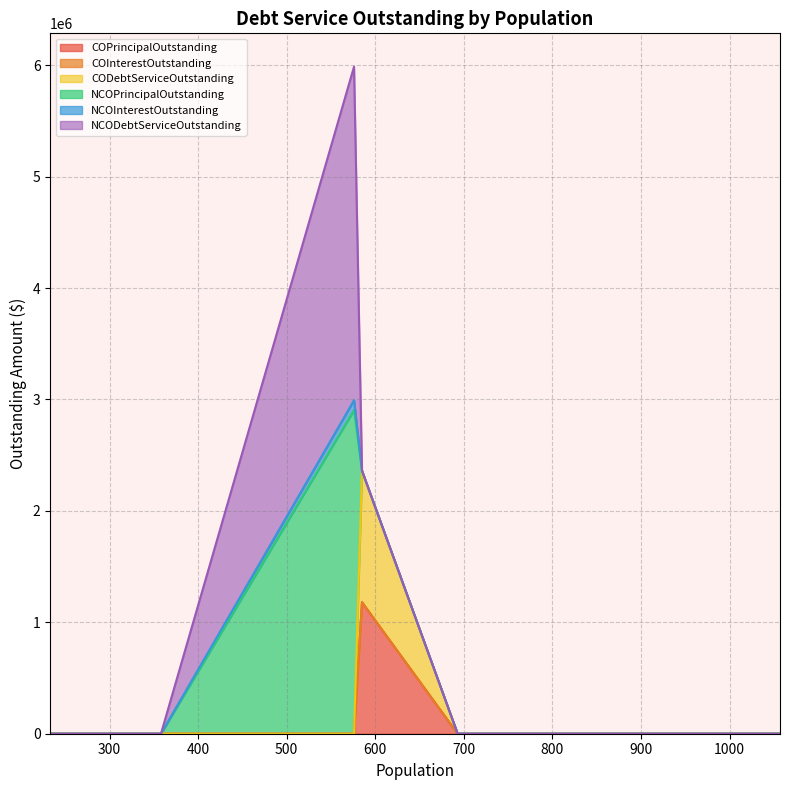

The value of NCOInterestOutstanding at McMullen County is 146740.1. True or false?

False